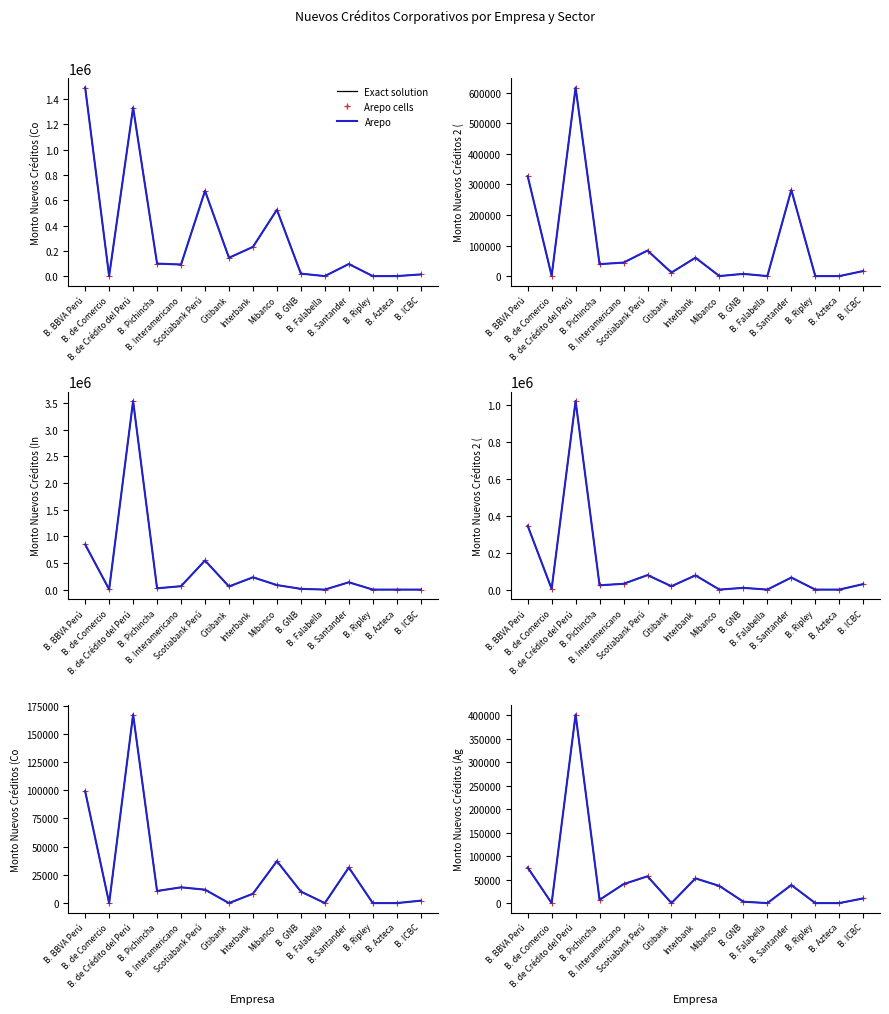

What is the maximum value for Arepo?

402022.5